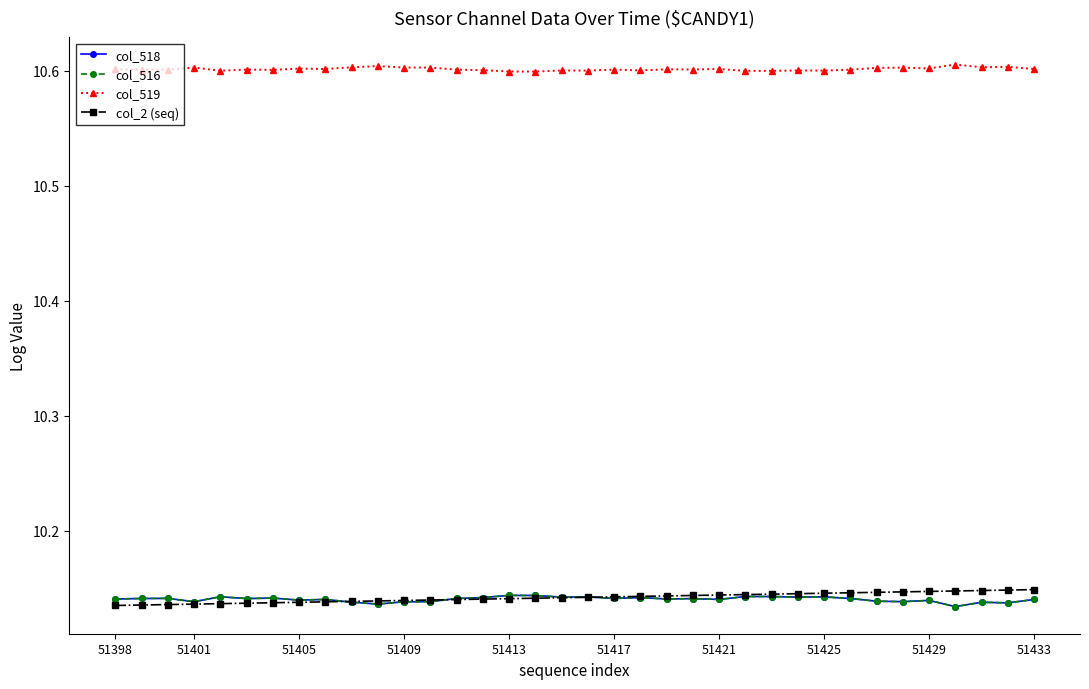

True or false: col_2 (seq) has more than 0 points higher than both neighbors.

False